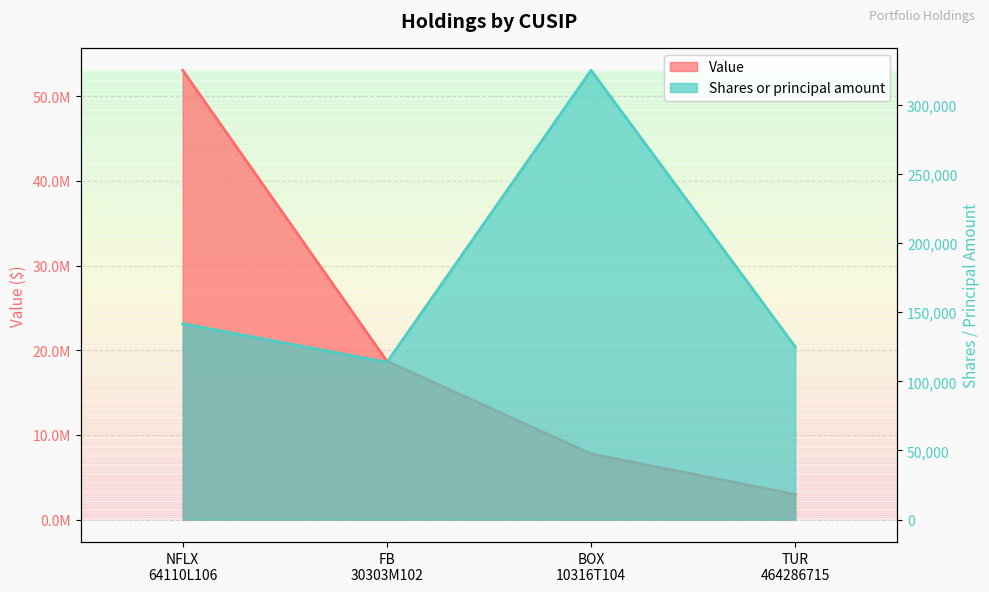

The Shares or principal amount series shows 73667 at FB 30303M102. True or false?

False